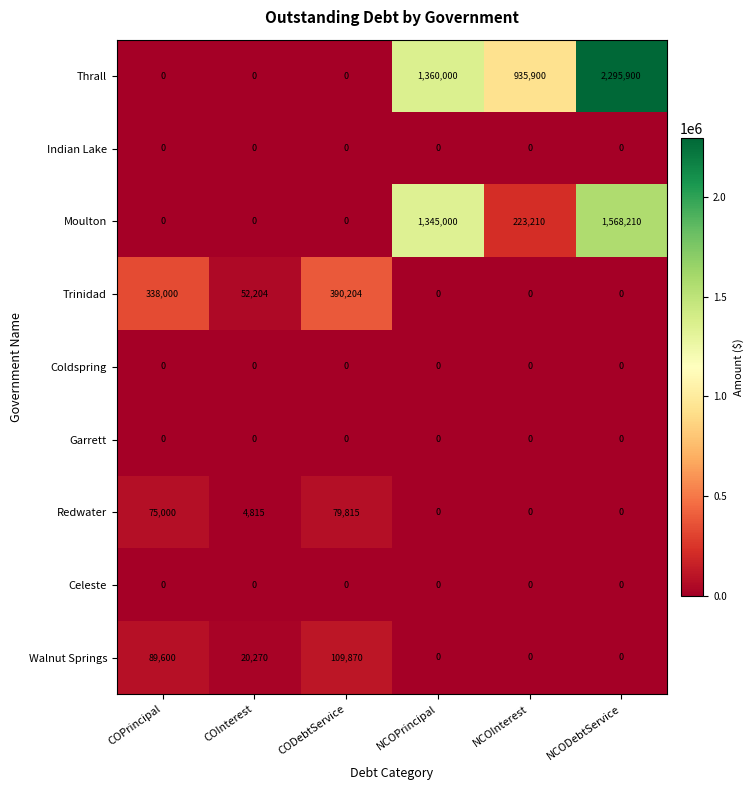

What is the maximum value shown in the chart?

2295900